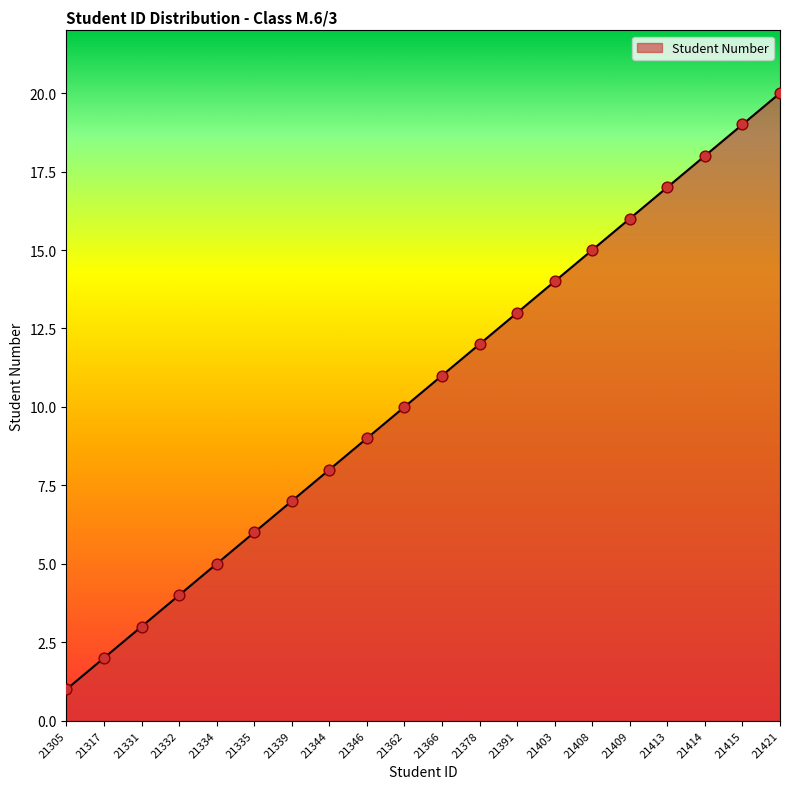

Approximately how many times larger is the value at 21415 compared to 21344?

2.4